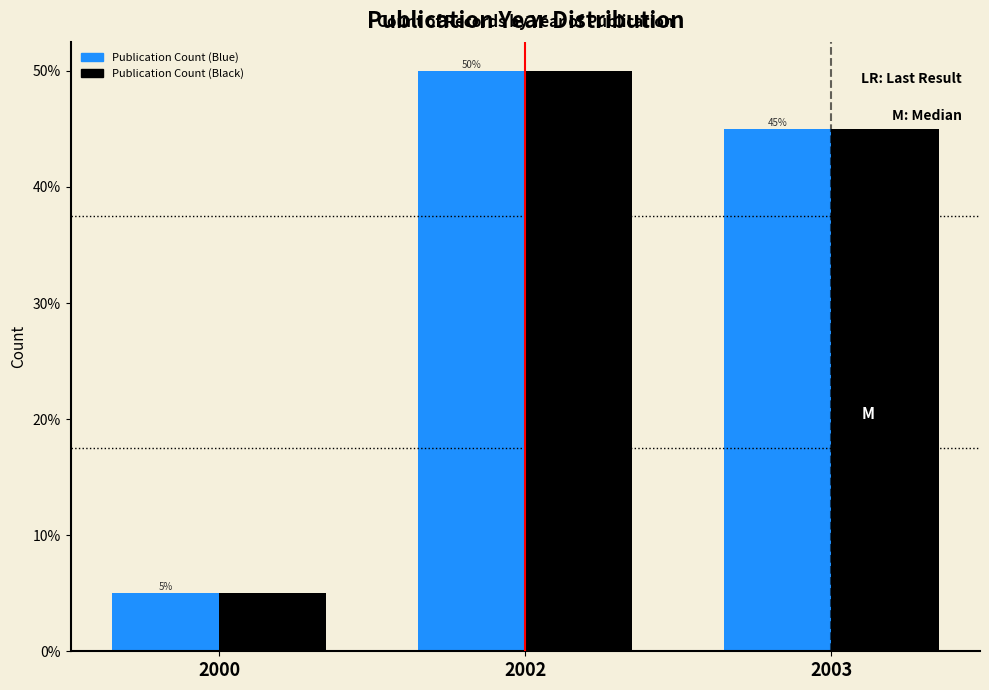

Reading right to left, list all the values displayed in this chart.

Publication Count (Blue): 2003=45	2002=50	2000=5
Publication Count (Black): 2003=45	2002=50	2000=5